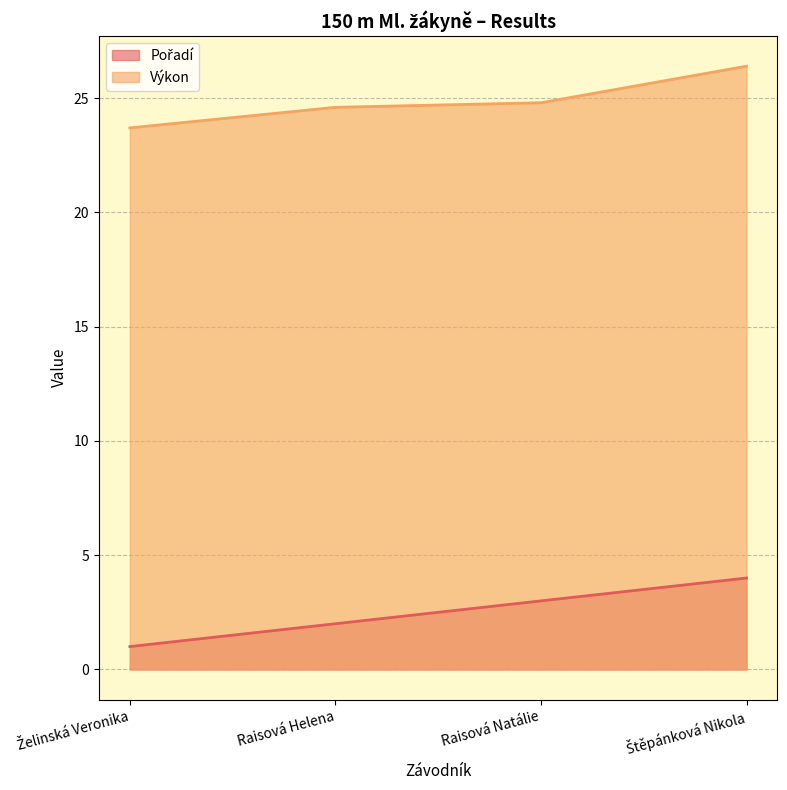

What is the sum of all Výkon values?

99.5